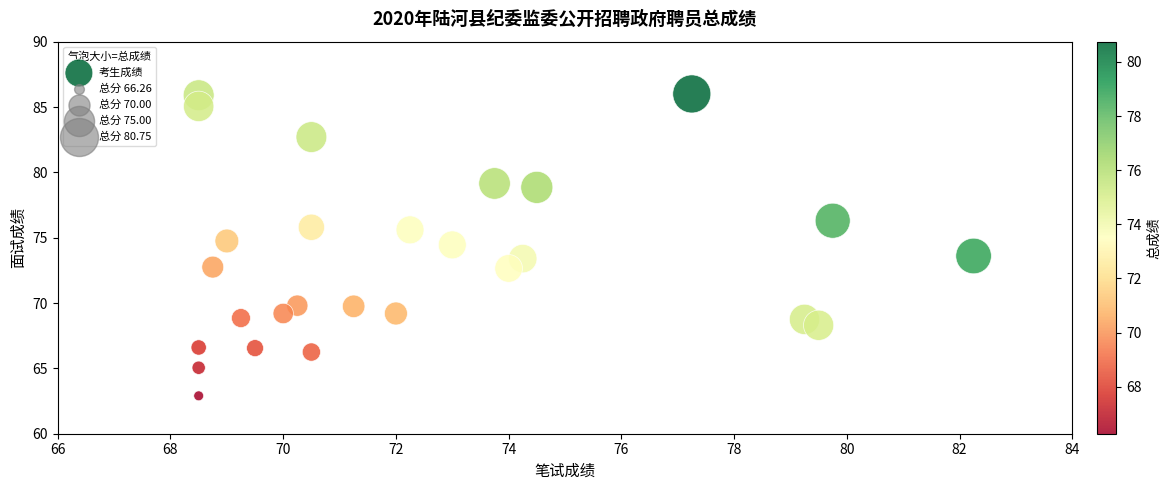

What is the range of Y values (max minus min)?

23.1